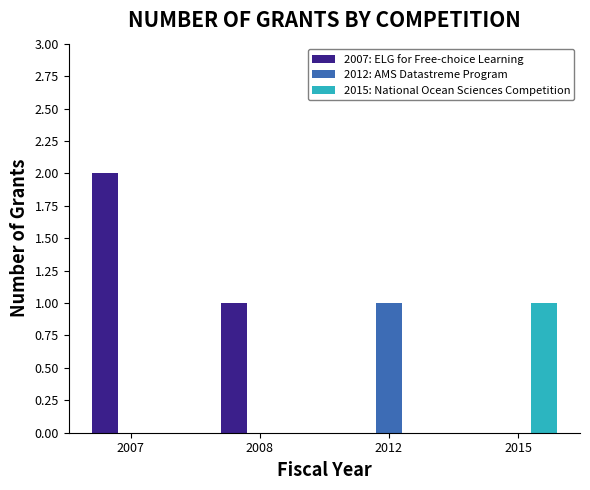

Is the value of 2007: ELG for Free-choice Learning at 2007 greater than the value of 2015: National Ocean Sciences Competition at 2008?

Yes